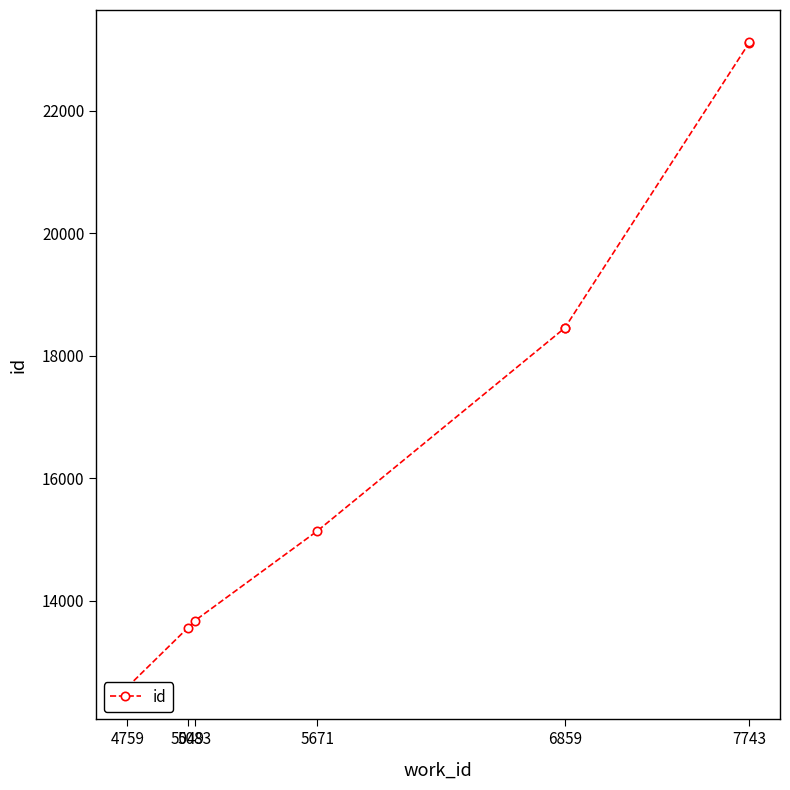

The chart shows a value of 23121 at 7743. True or false?

True